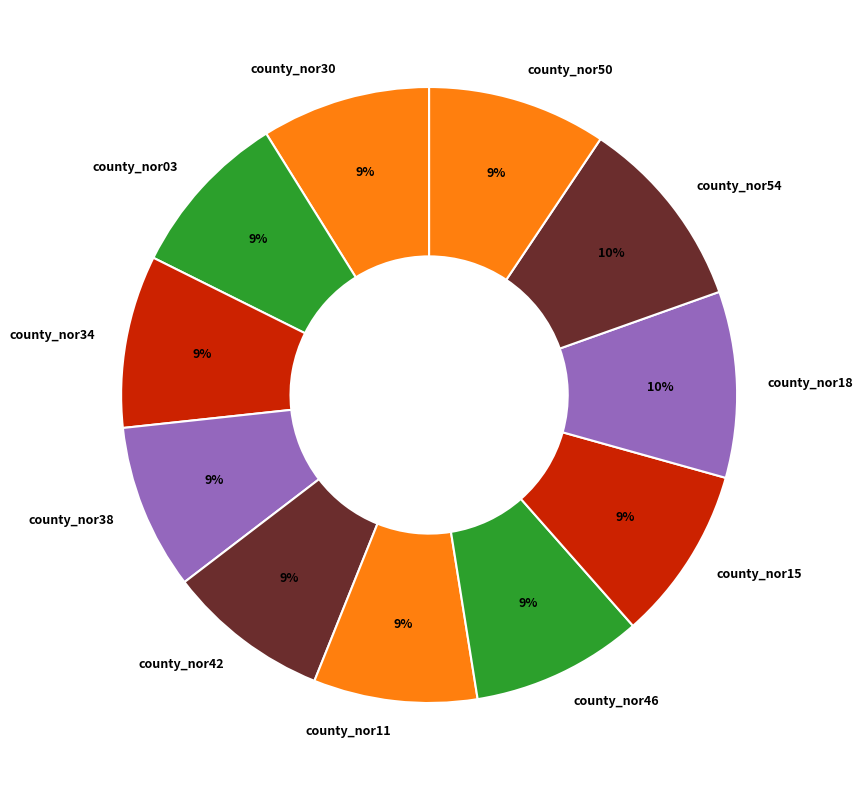

Does any single category account for the majority?

No